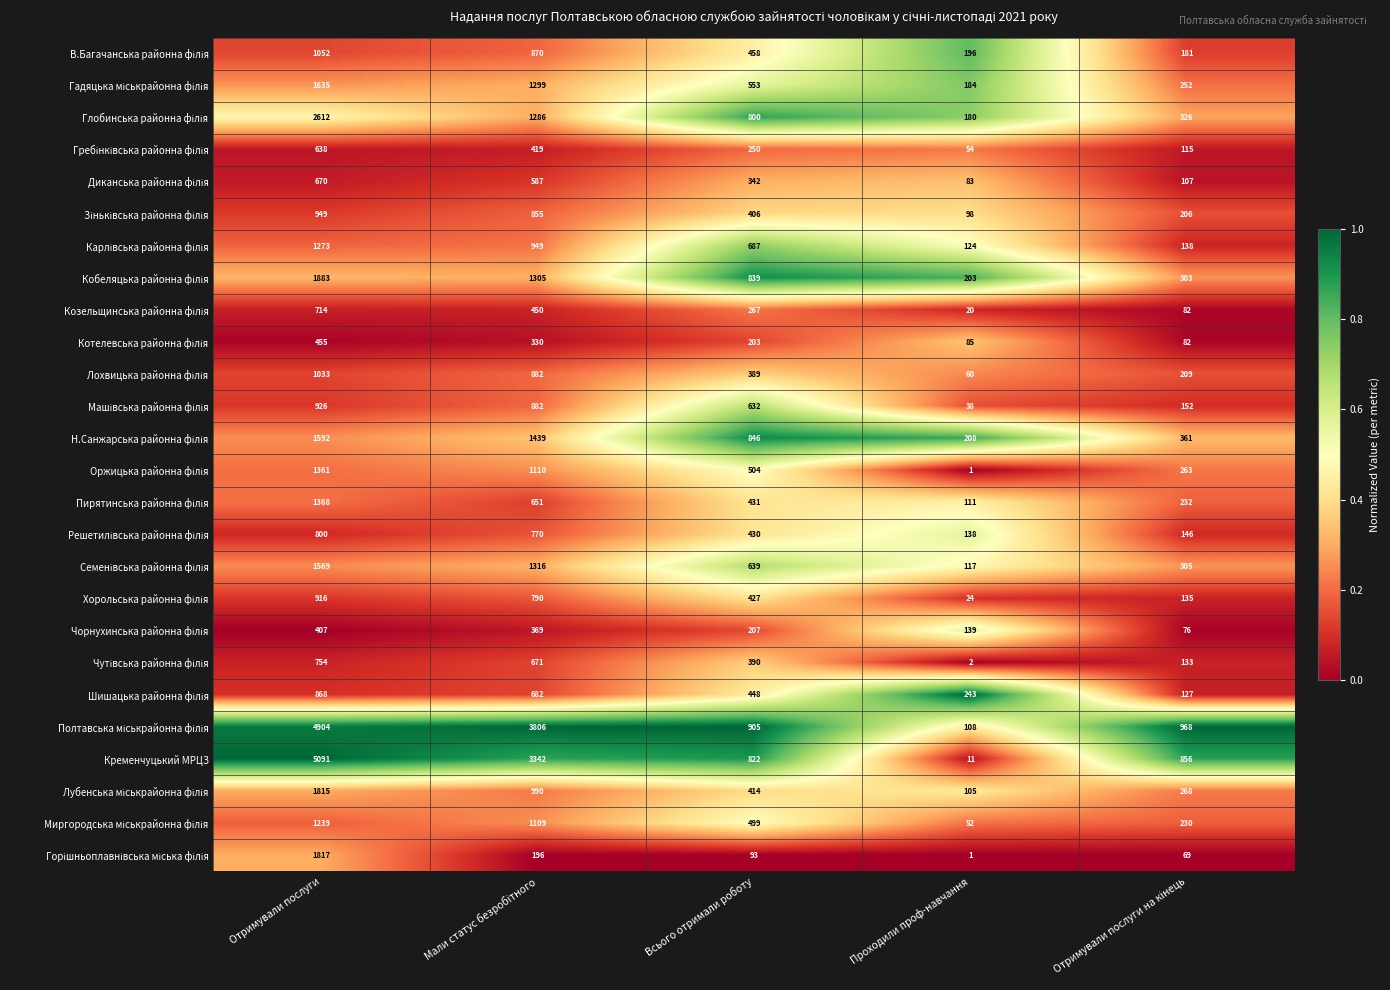

What is the greatest value displayed?

5091